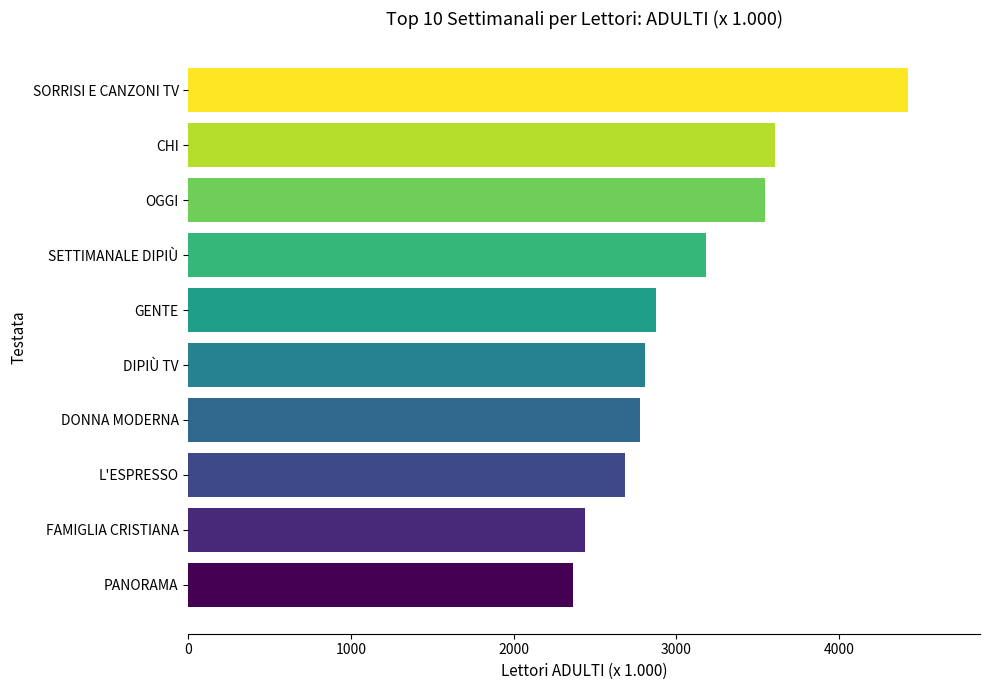

What value does the data have at DONNA MODERNA?

2777